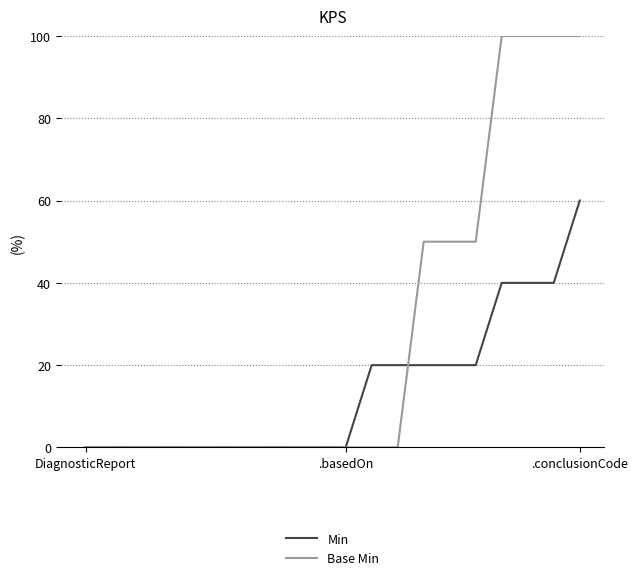

True or false: Min and Base Min cross at least once.

True